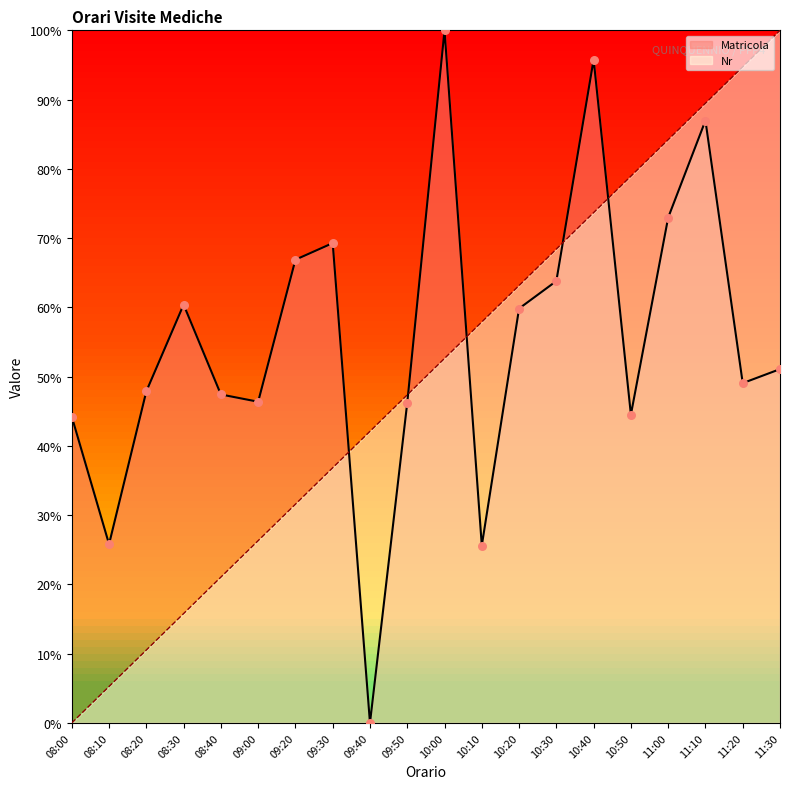

At which category is the sum across all series the highest?

11:10